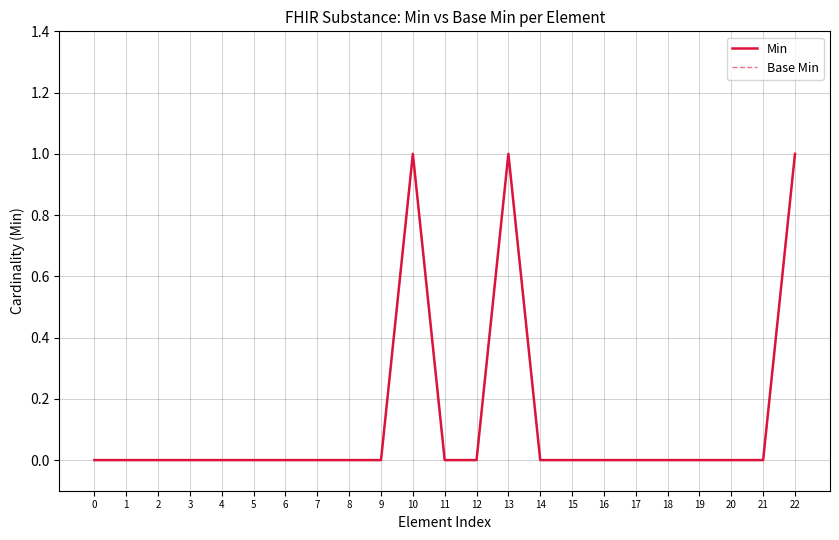

What is the sum of all Min values?

3